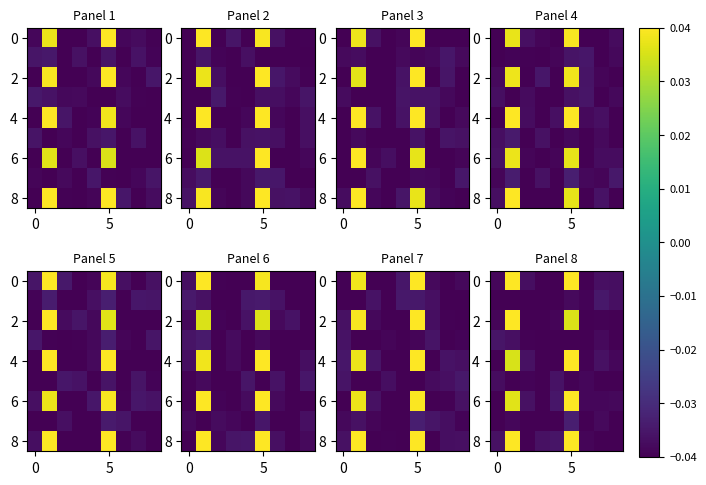

What is the total value across all series at 5?

-0.4